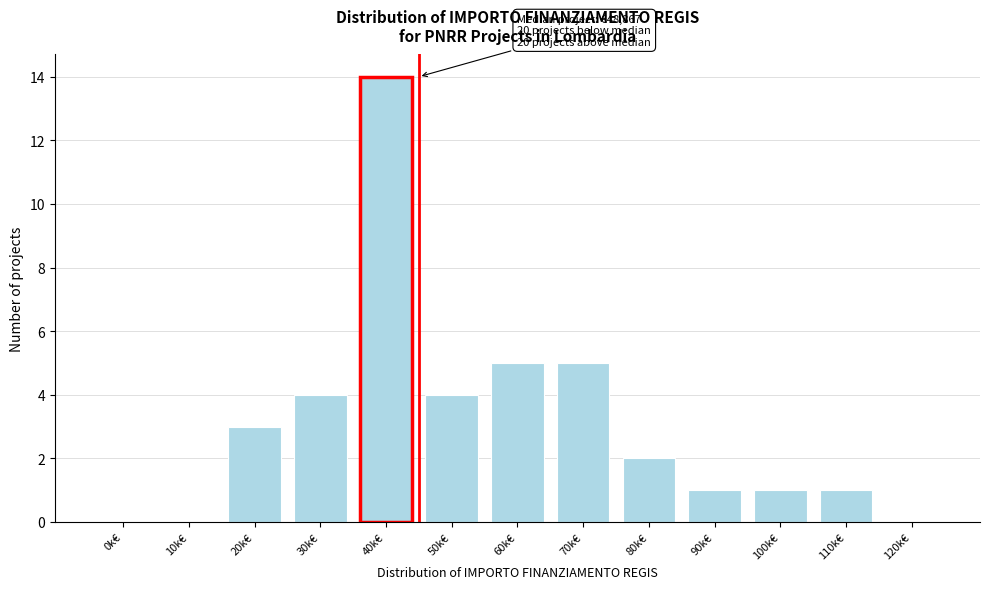

Reading right to left, list all the values displayed in this chart.

120k€=0	110k€=1	100k€=1	90k€=1	80k€=2	70k€=5	60k€=5	50k€=4	40k€=14	30k€=4	20k€=3	10k€=0	0k€=0